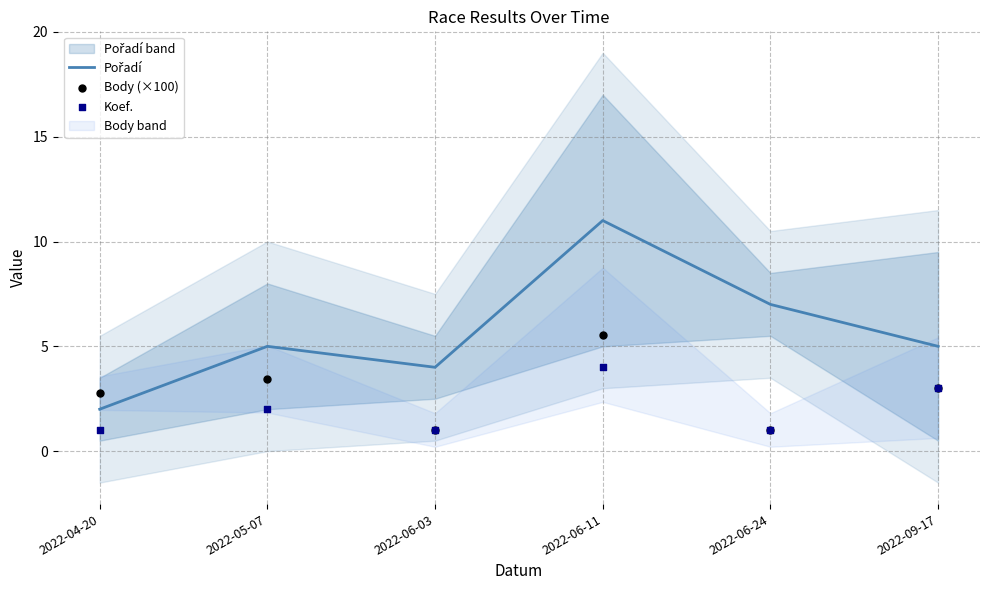

Which series has the largest total across all categories?

Pořadí